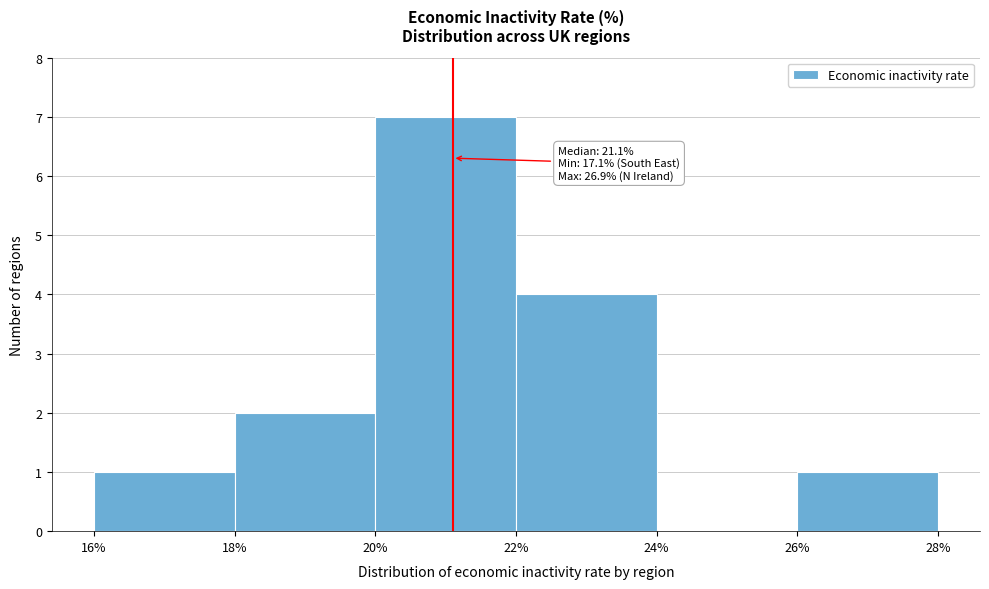

Over which range of the x-axis is the bar tallest?

20% to 22%